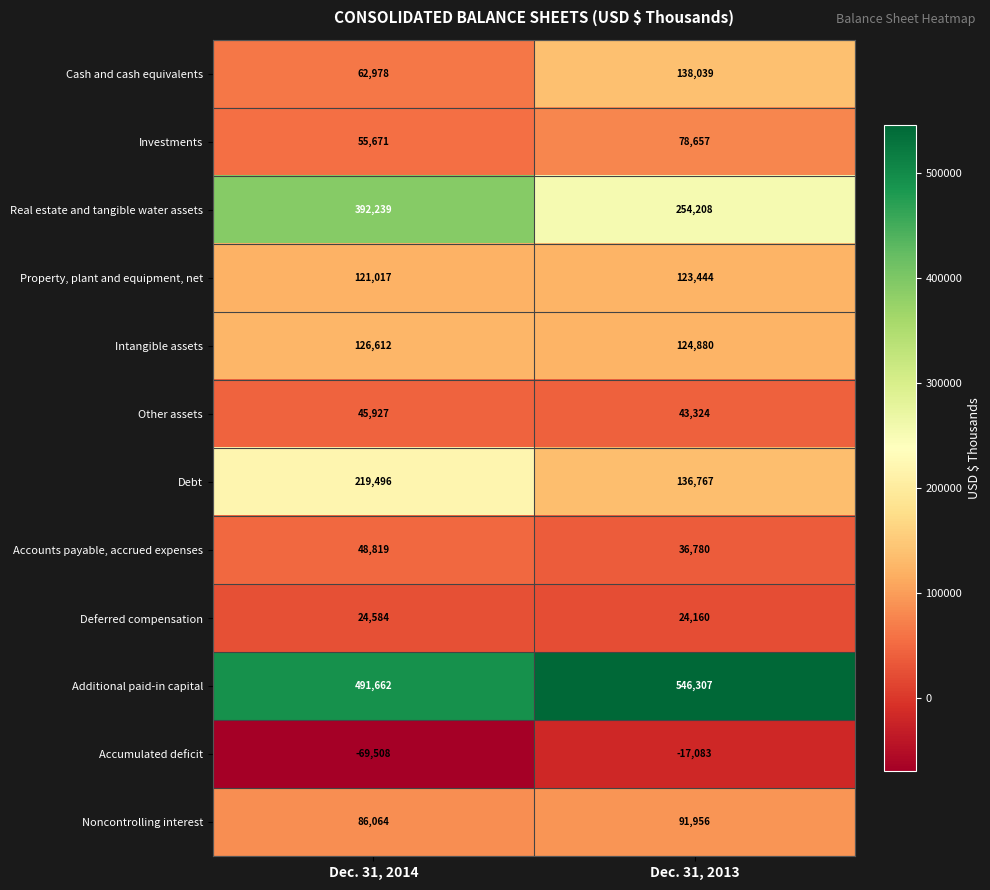

At how many categories does at least one series exceed 172790?

2